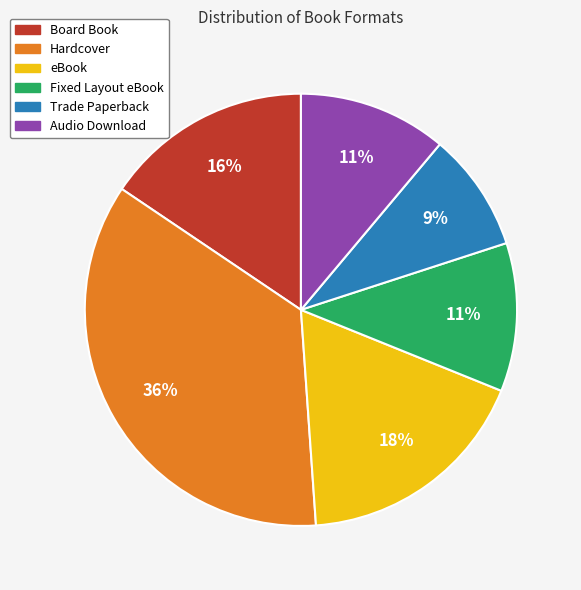

To the nearest percent, what is the difference between the Trade Paperback and Hardcover slice percentages?

27%